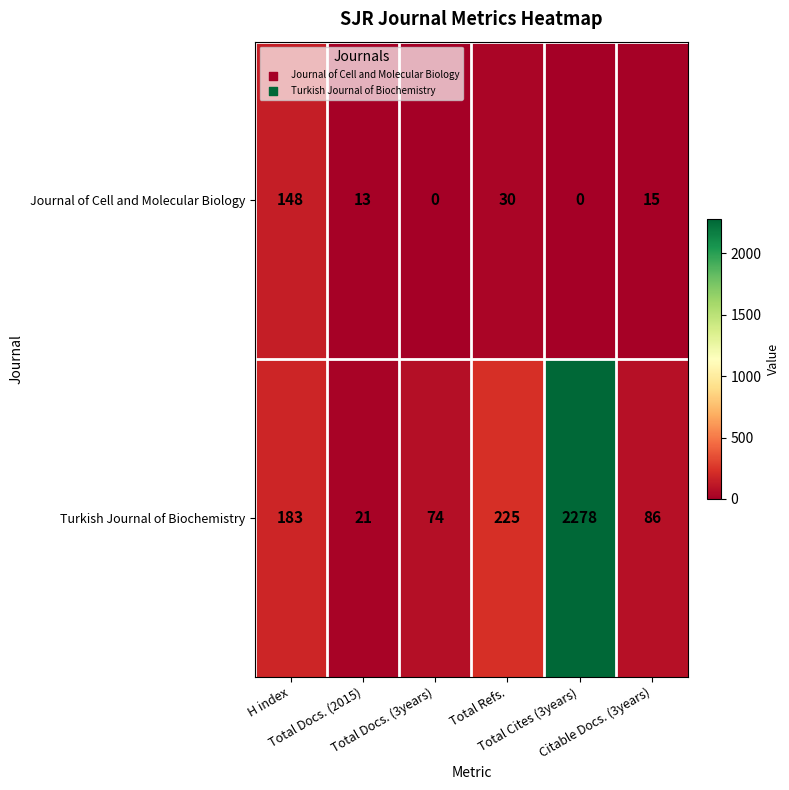

How many categories are shown in the chart?

6